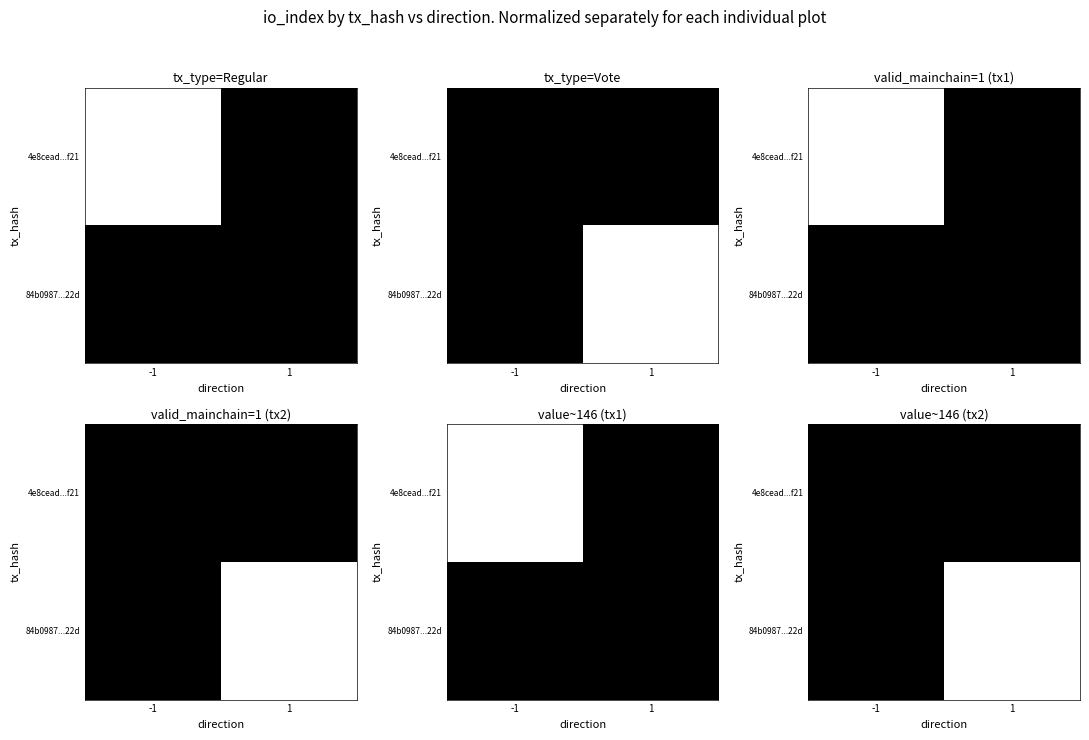

Between 1 and -1, which is larger?

1